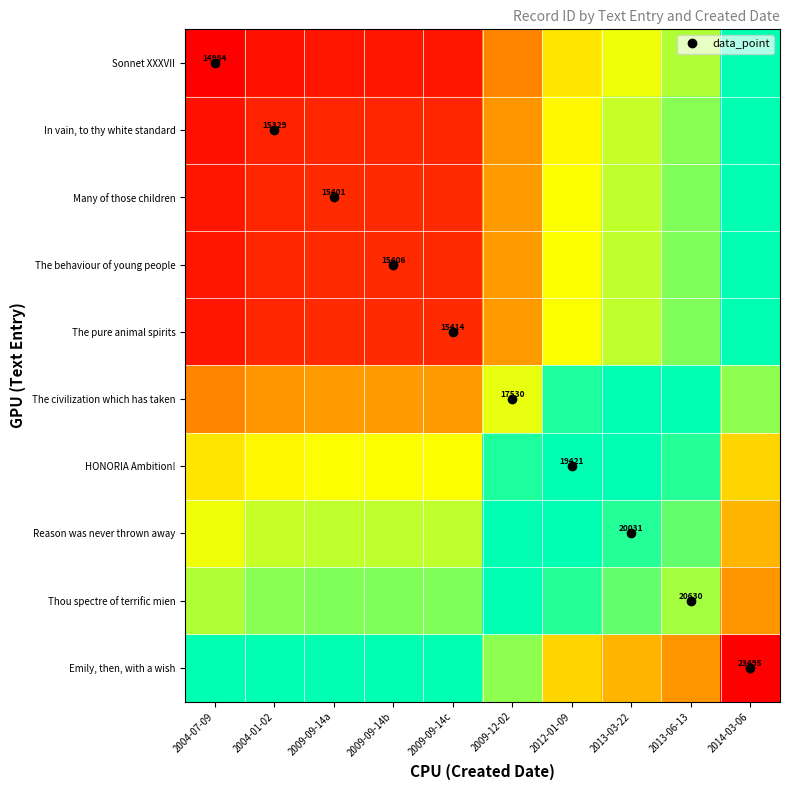

Is it true that In vain, to thy white standard equals 3995.1 at 2009-12-02?

False